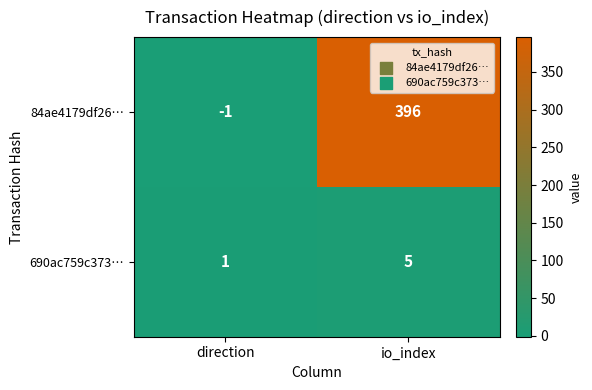

True or false: 690ac759c373… has a value of 2 at io_index.

False